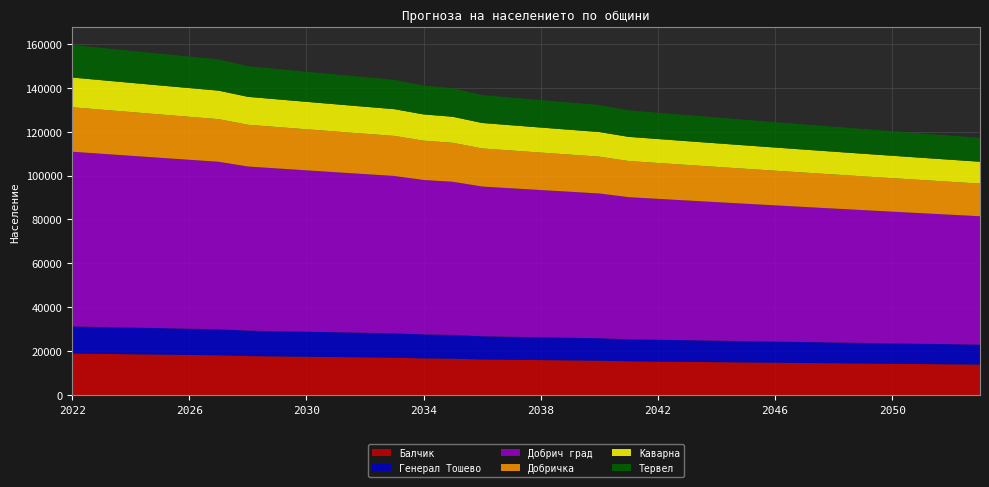

Reading left to right, list all the values displayed in this chart.

Балчик: 18933	18774	18616	18459	18304	18150	17781	17631	17483	17336	17190	17045	16733	16592	16222	16085	15950	15816	15683	15396	15266	15138	15011	14885	14760	14636	14513	14391	14270	14150	14031	13913
Генерал Тошево: 12347	12243	12140	12038	11937	11837	11597	11499	11402	11306	11211	11117	10913	10821	10580	10491	10403	10315	10228	10041	9957	9873	9790	9708	9626	9545	9465	9385	9306	9228	9150	9073
Добрич град: 79580	78910	78246	77588	76935	76288	74738	74109	73485	72867	72254	71646	70333	69741	68186	67612	67043	66479	65920	64712	64167	63627	63092	62561	62035	61513	60995	60482	59973	59468	58968	58472
Добричка: 20255	20085	19916	19748	19582	19417	19023	18863	18704	18547	18391	18236	17902	17751	17355	17209	17064	16920	16778	16470	16331	16194	16058	15923	15789	15656	15524	15393	15263	15135	15008	14882
Каварна: 13542	13428	13315	13203	13092	12982	12718	12611	12505	12400	12296	12193	11969	11868	11603	11505	11408	11312	11217	11011	10918	10826	10735	10645	10555	10466	10378	10291	10204	10118	10033	9949
Тервел: 14842	14717	14593	14470	14348	14227	13938	13821	13705	13590	13476	13363	13118	13008	12718	12611	12505	12400	12296	12071	11969	11868	11768	11669	11571	11474	11377	11281	11186	11092	10999	10906